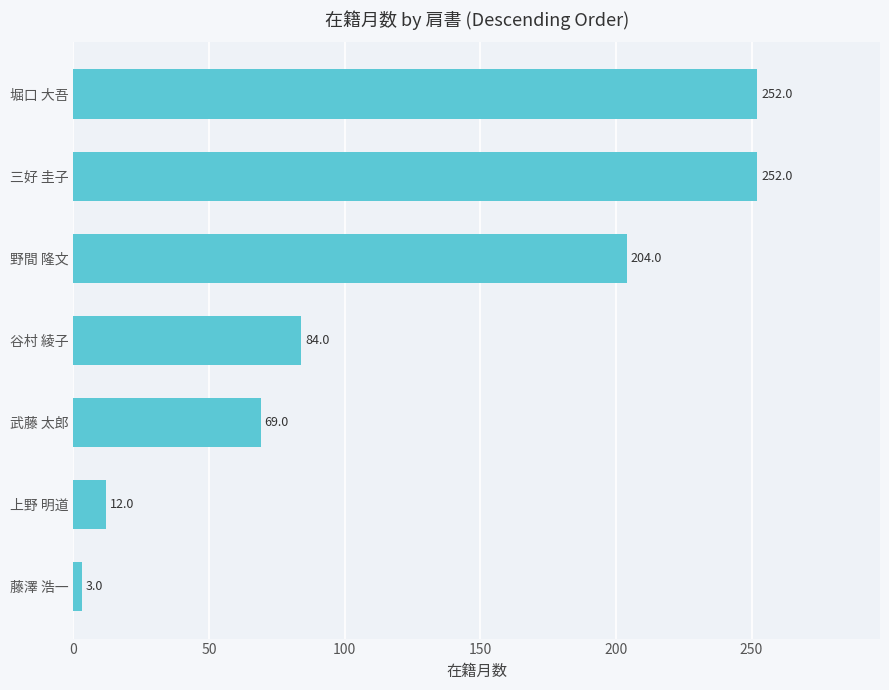

The value at 谷村 綾子 is 84. True or false?

True